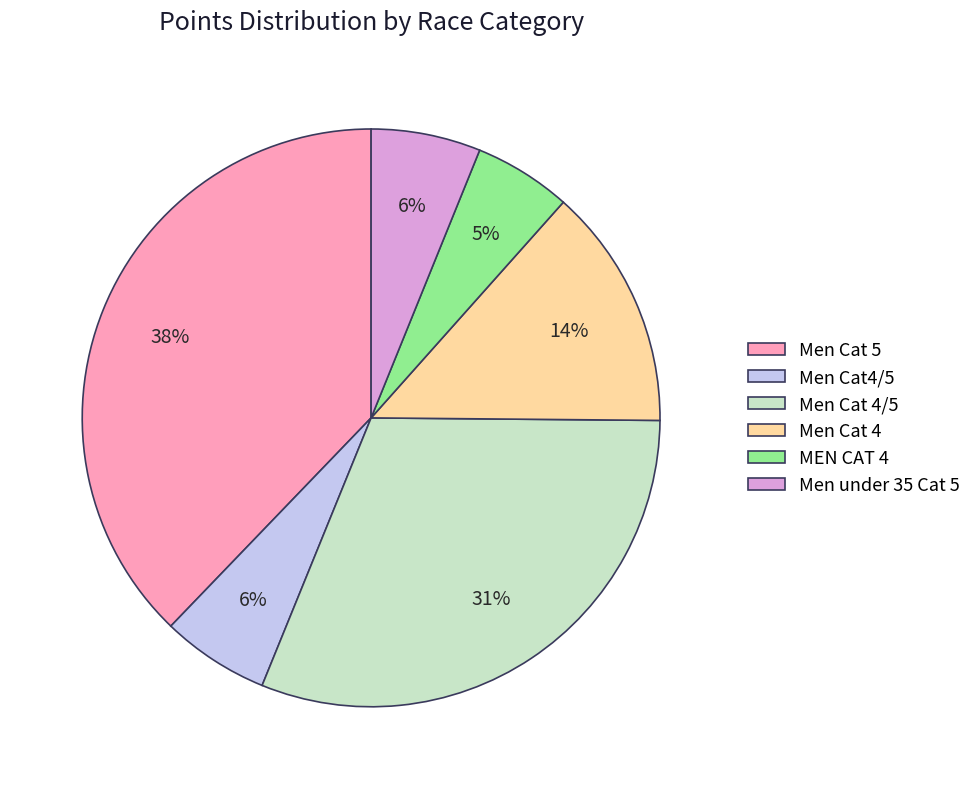

Does MEN CAT 4 represent more than half of the total?

No